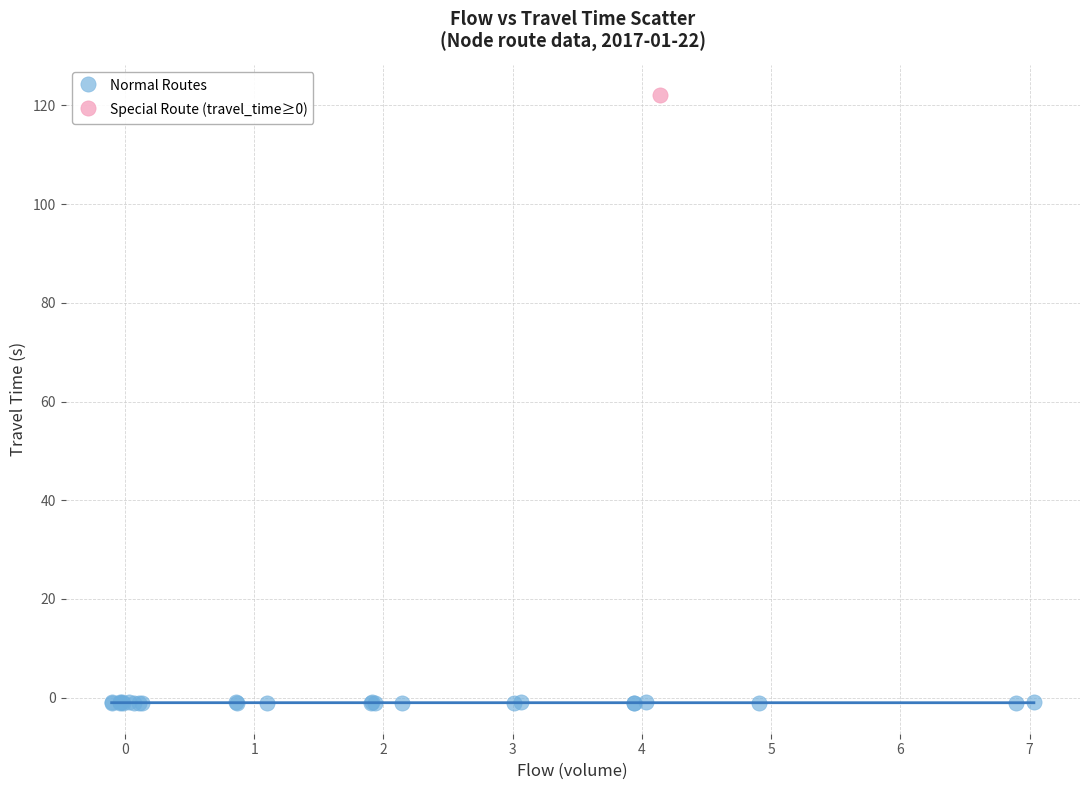

What are all the series names shown in the legend?

Normal Routes, Special Route (travel_time≥0)